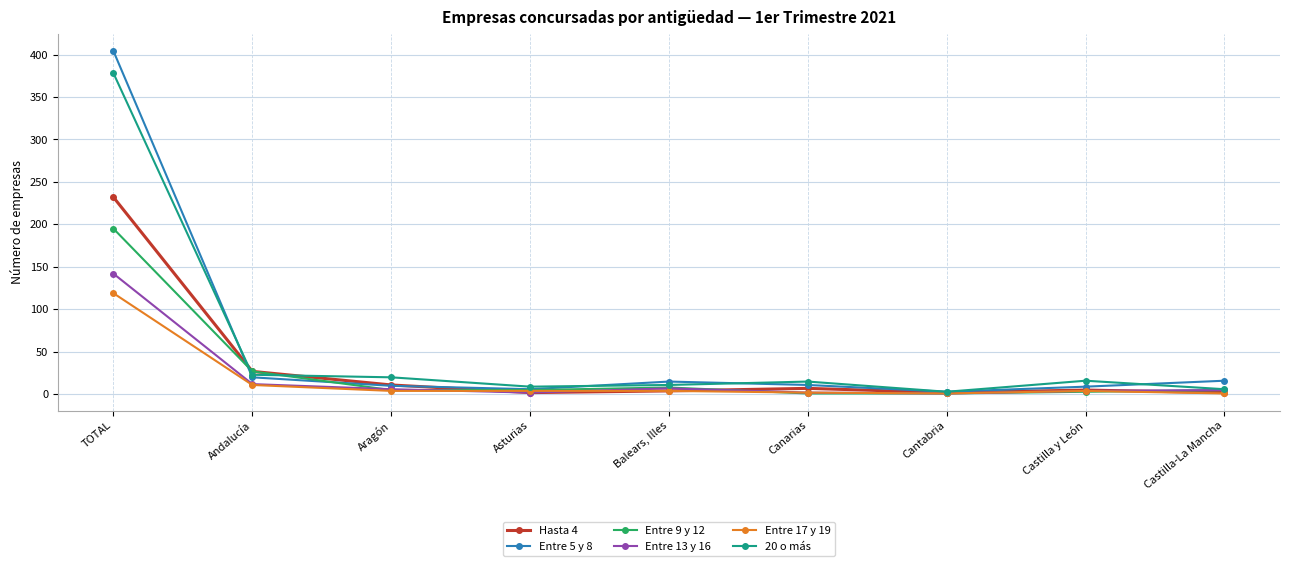

What is the value of the 20 o más point at the 1st from the left?

378